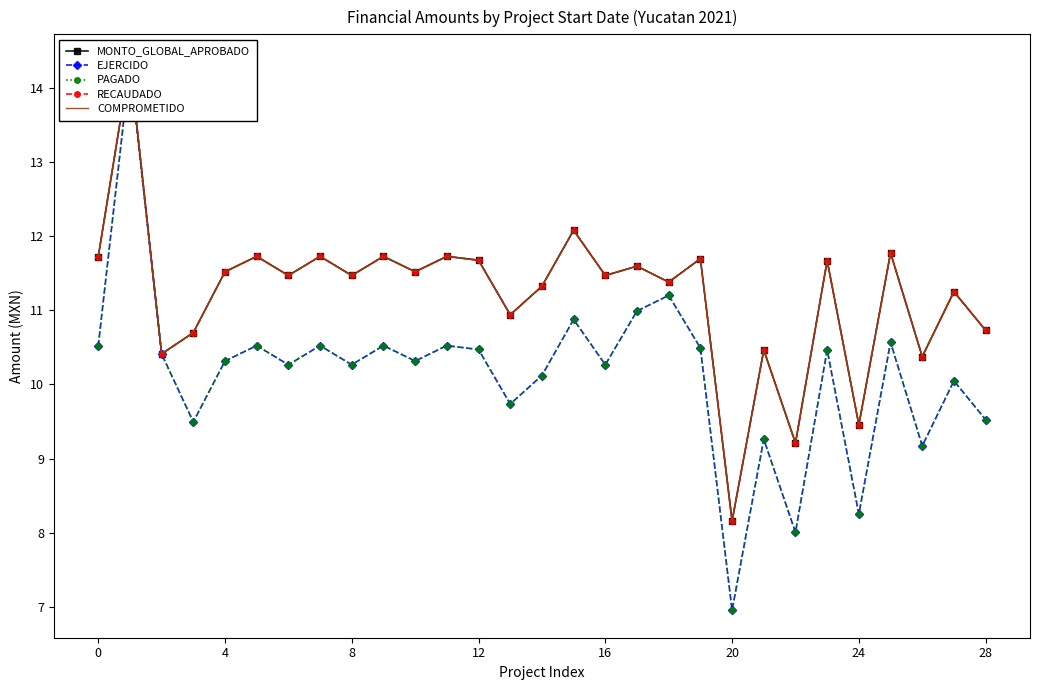

The RECAUDADO series shows 15.5 at 17. True or false?

False